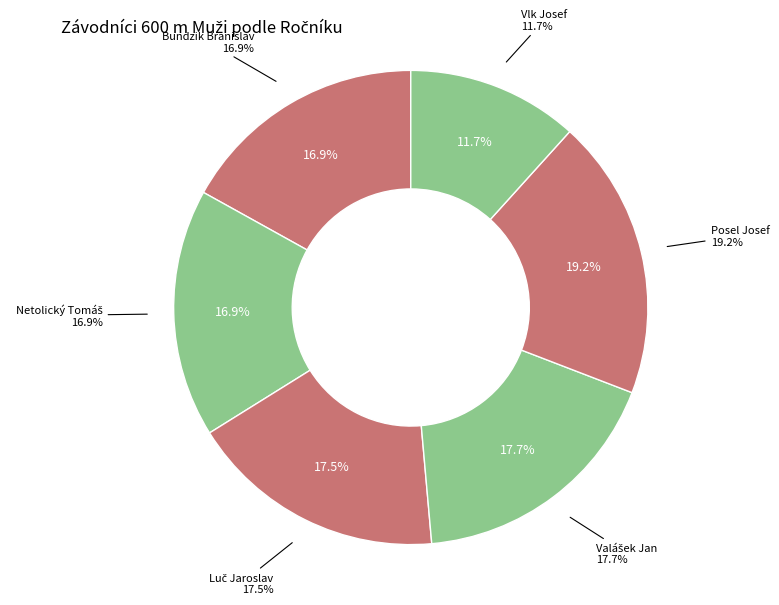

To the nearest percent, what is the difference between the largest and smallest slice percentages?

7%